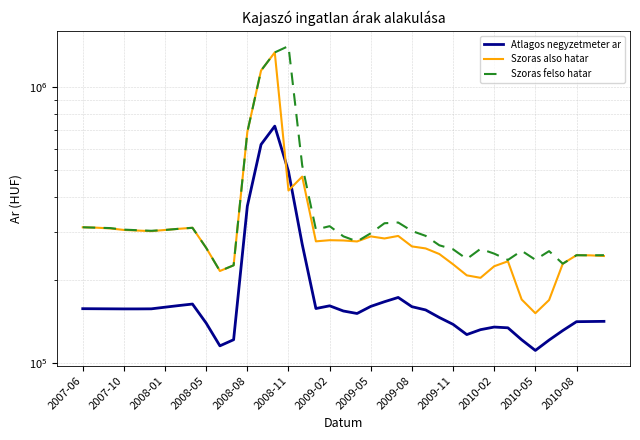

Rank the series by their average value, from highest to lowest.

Szoras felso hatar, Szoras also hatar, Atlagos negyzetmeter ar